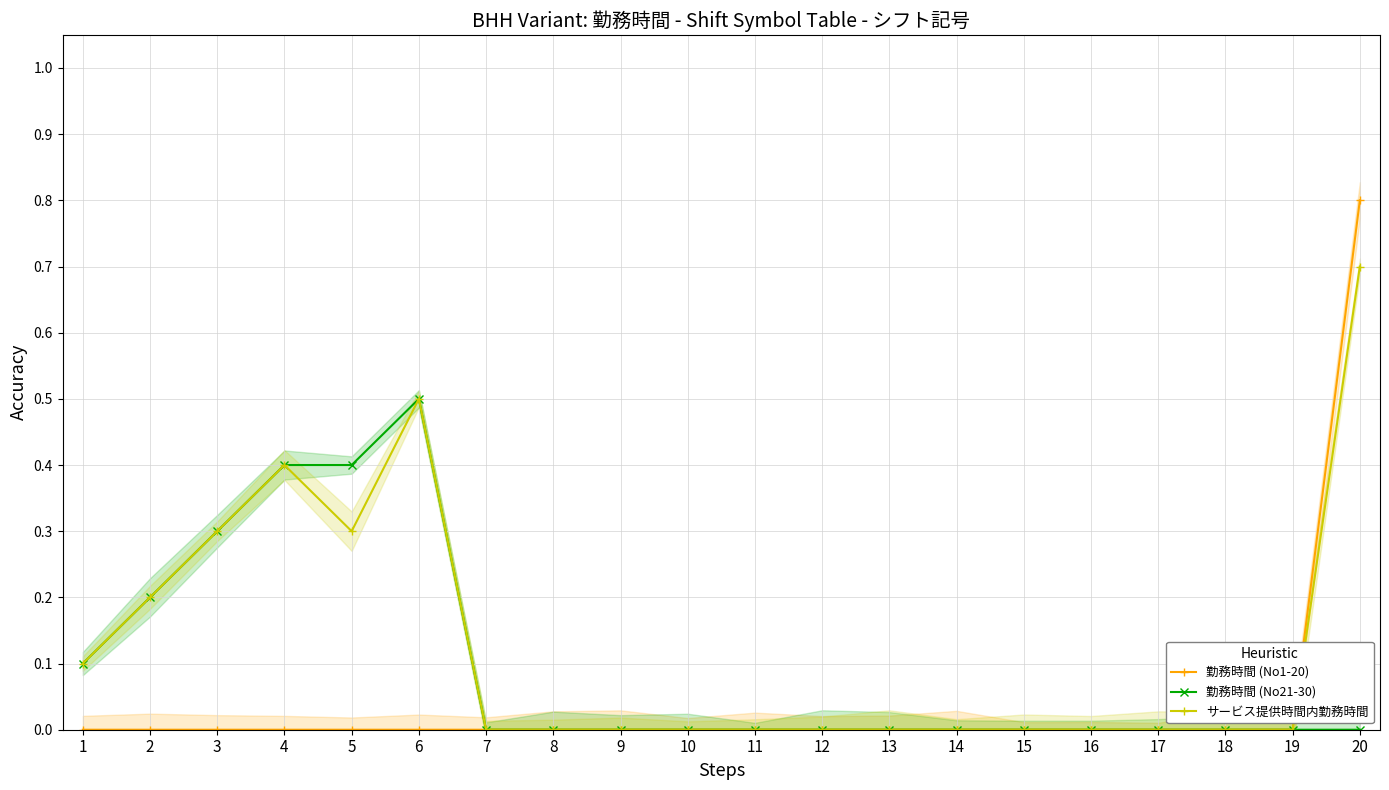

Which label corresponds to the largest value in the chart?

20